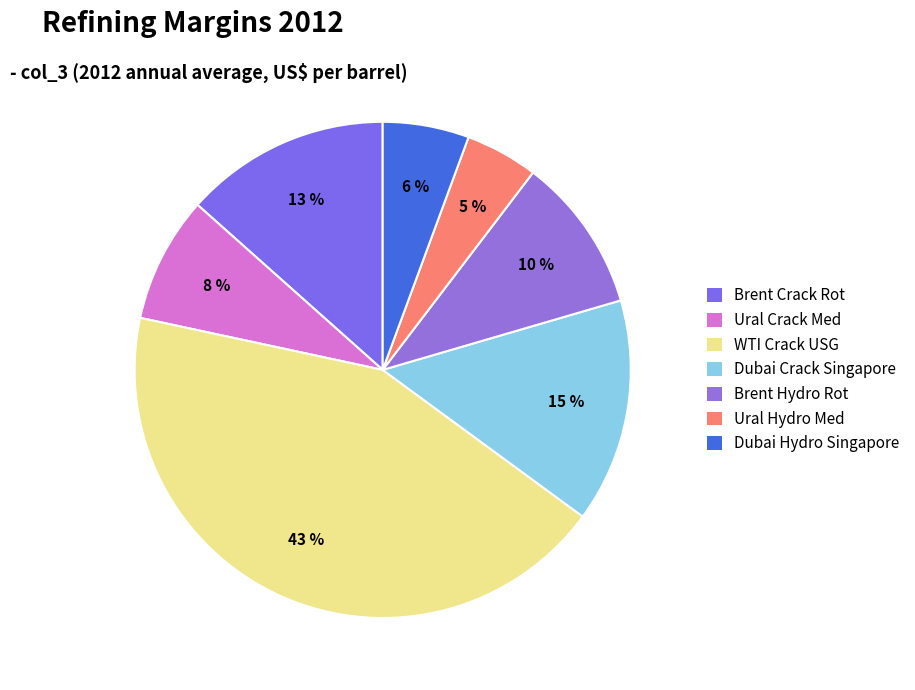

What percentage do Dubai Hydro Singapore and Ural Hydro Med together represent?

10.4%